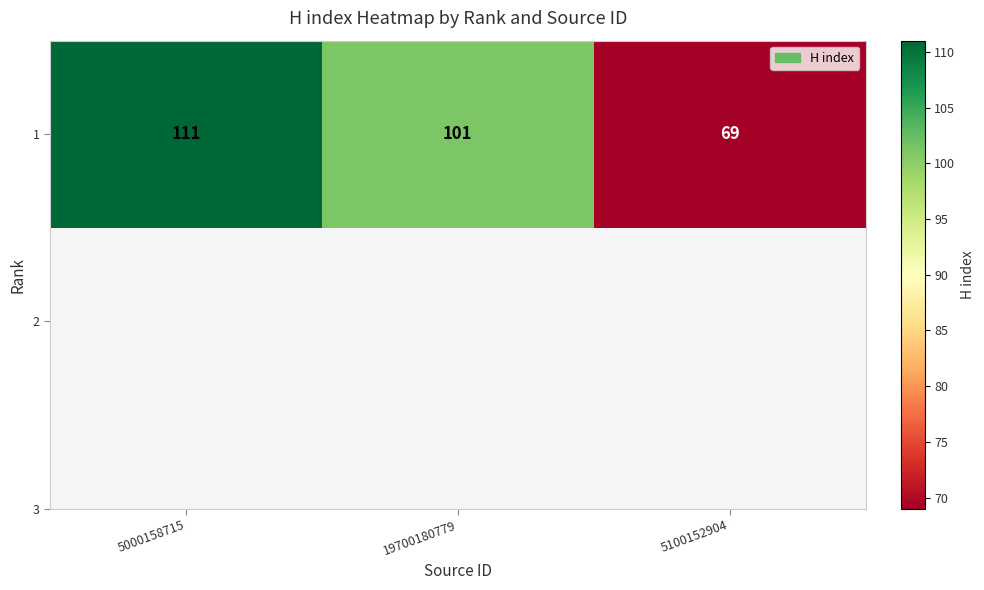

Rank the categories by value from highest to lowest.

5000158715, 19700180779, 5100152904